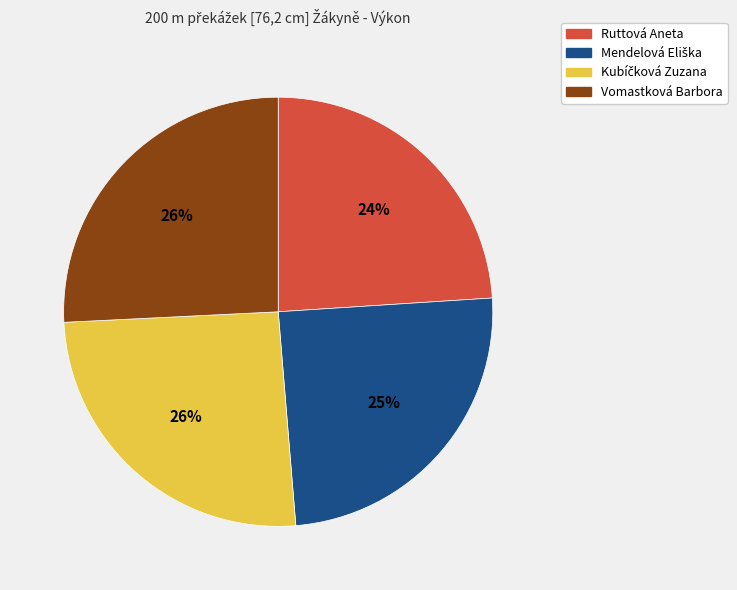

What percentage is the Ruttová Aneta slice, to the nearest percent?

24%